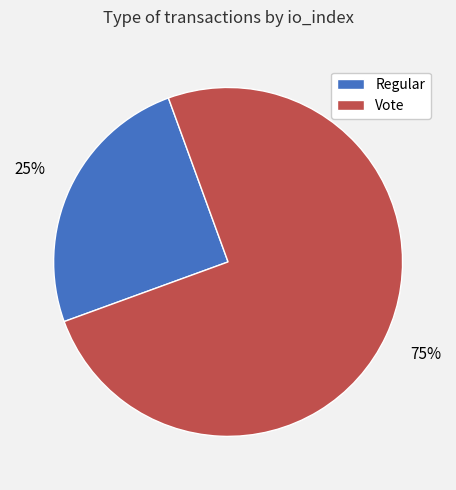

Is it true that Regular is 25% of the pie?

True